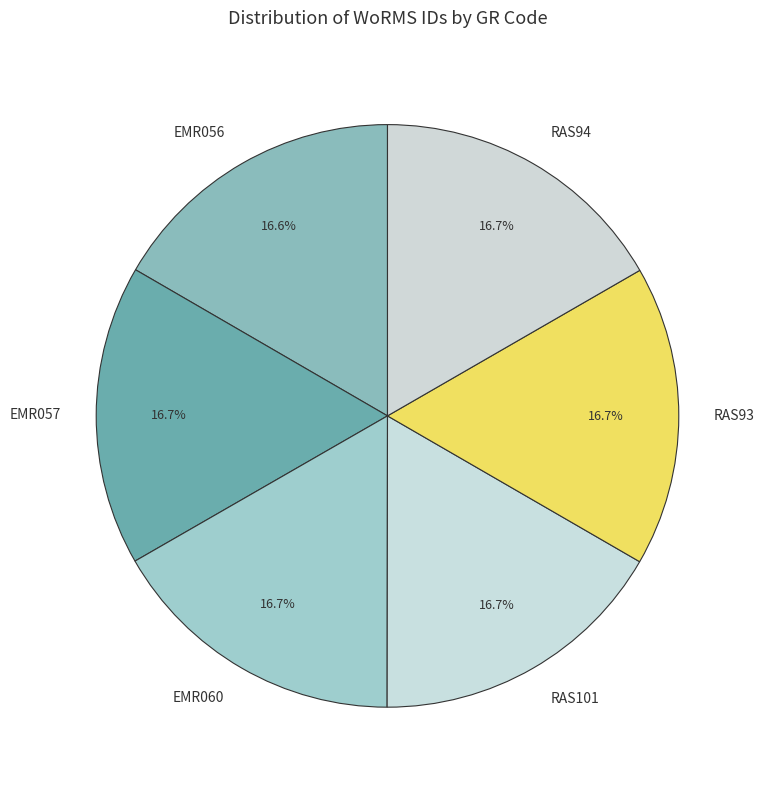

Approximately how many times larger is the value at EMR056 compared to RAS94?

1.0